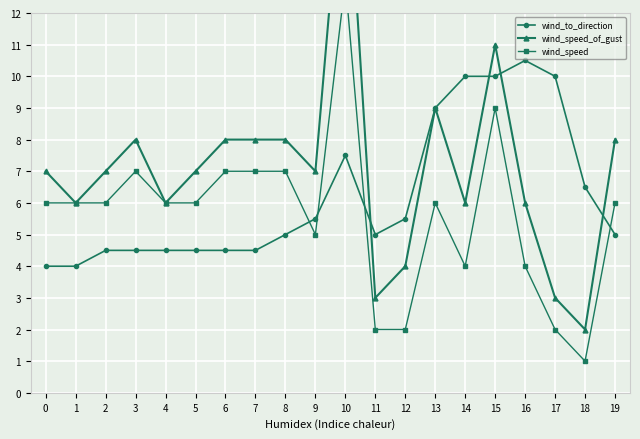

Where is wind_speed_of_gust nearest to the value 10?

13